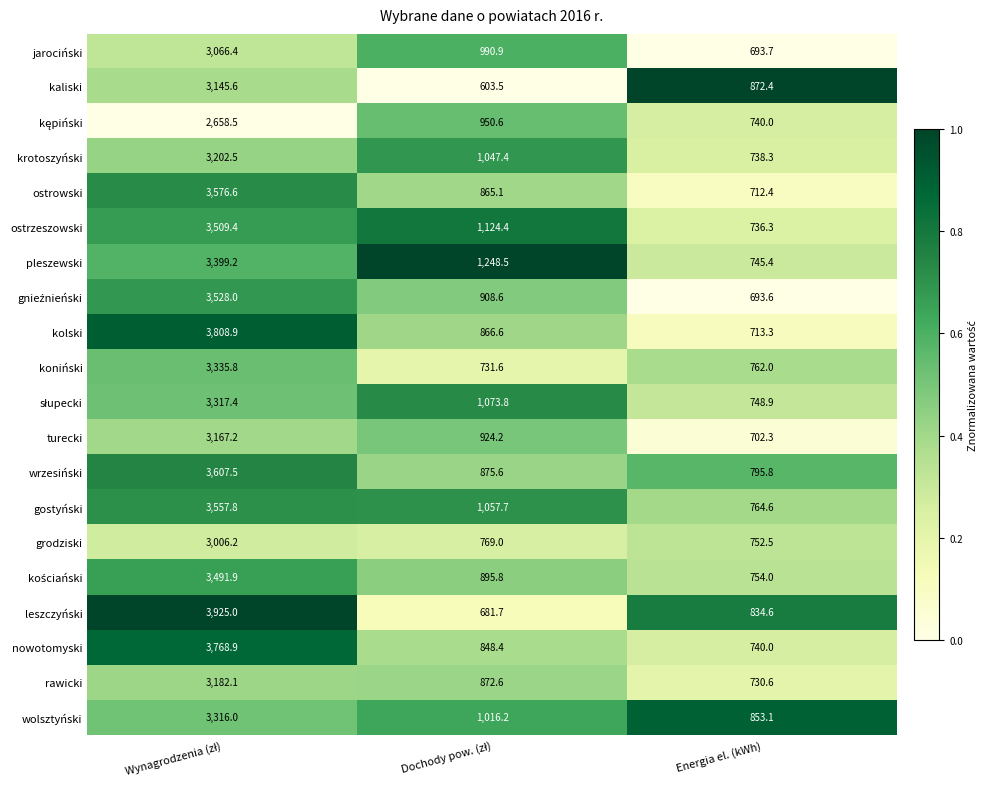

What is the difference between the second highest and minimum values in the ostrzeszowski series?

388.1